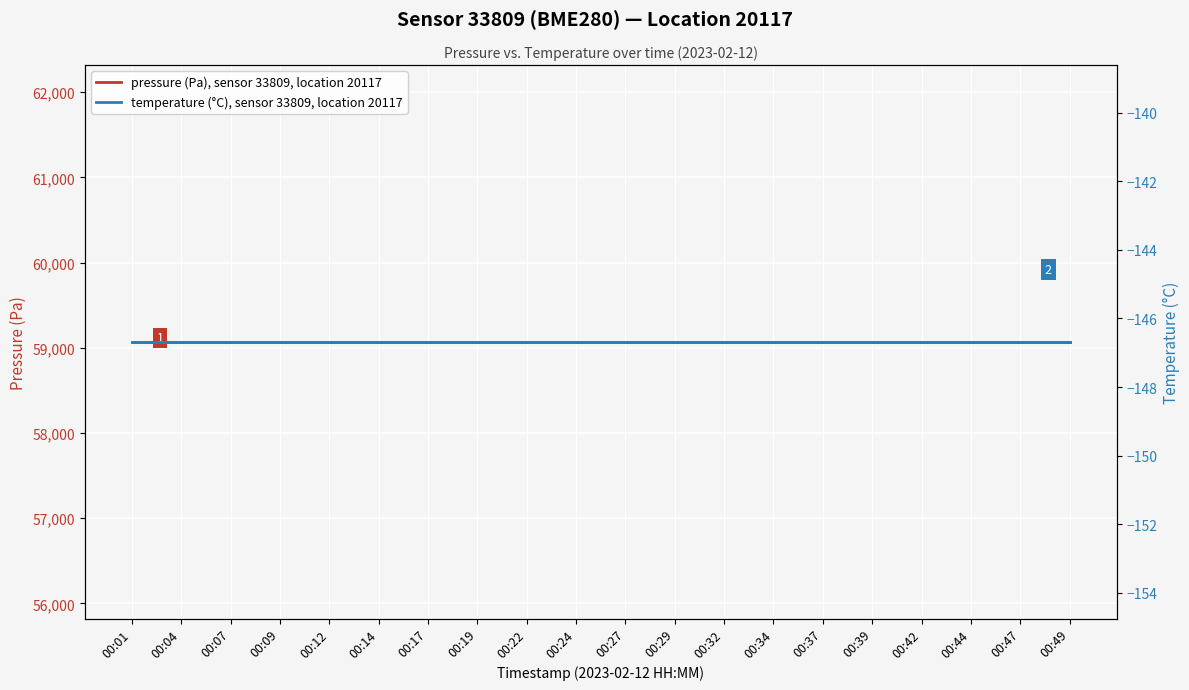

At which category is the sum across all series the highest?

00:01